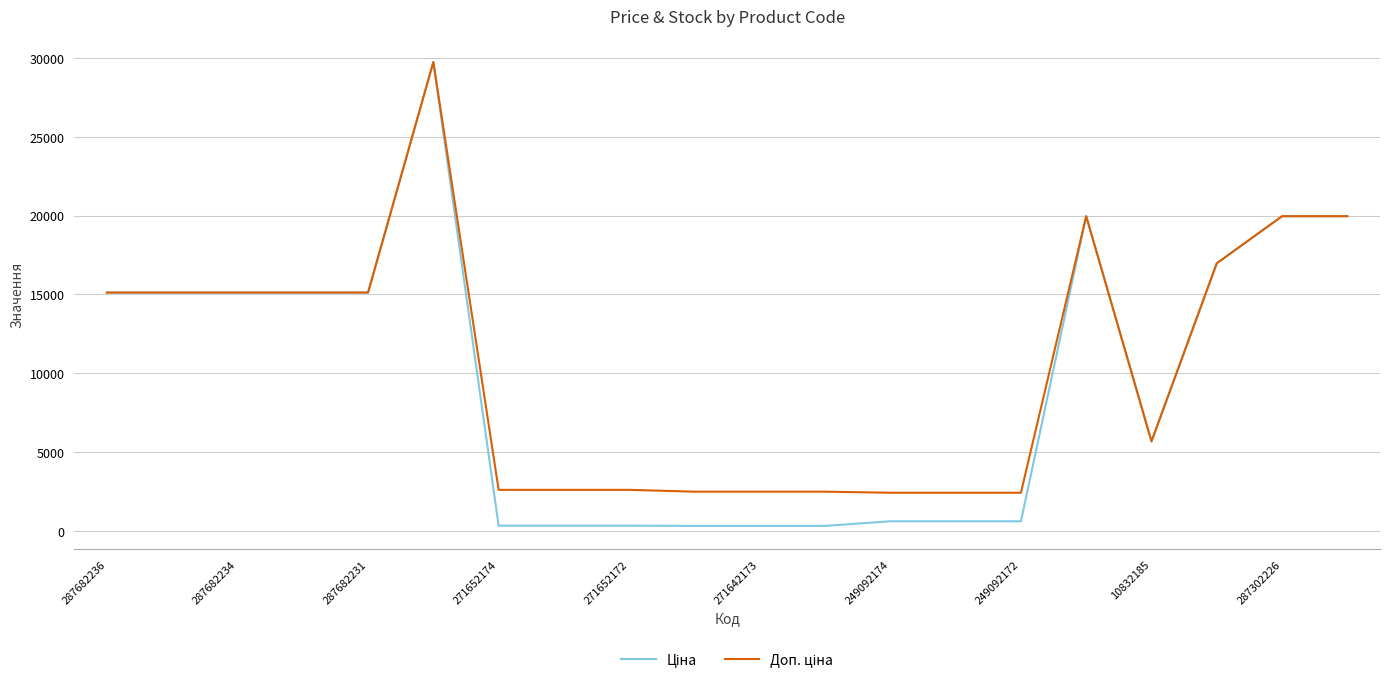

What is the difference between the second highest and minimum values in the Доп. ціна series?

17549.3